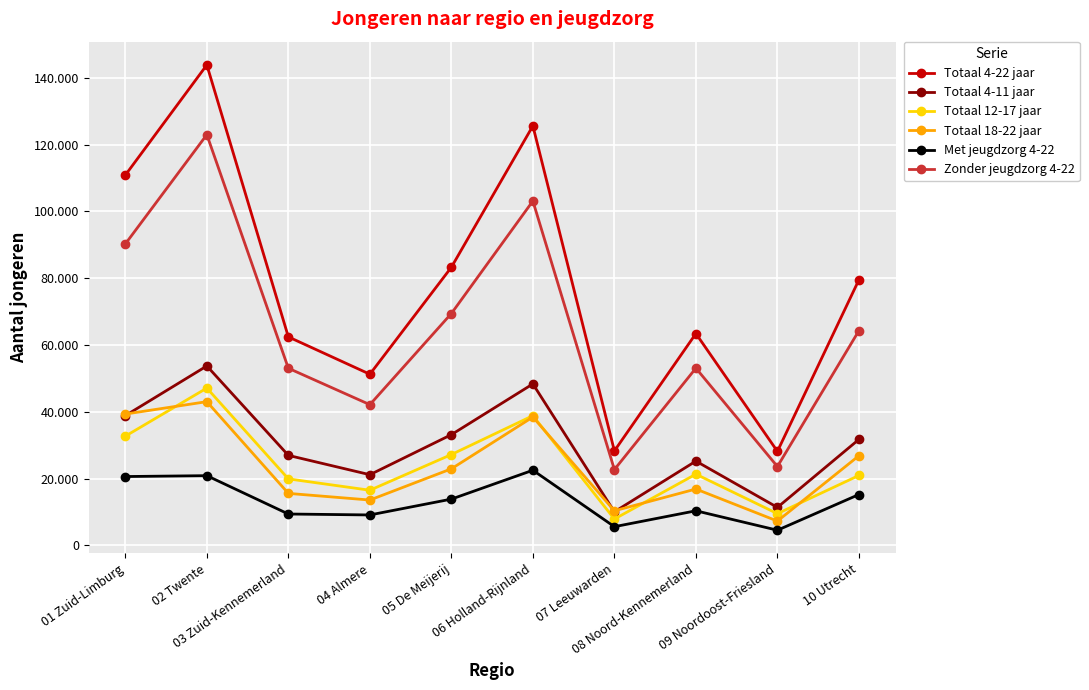

True or false: Totaal 12-17 jaar and Totaal 4-11 jaar intersect in this chart.

False